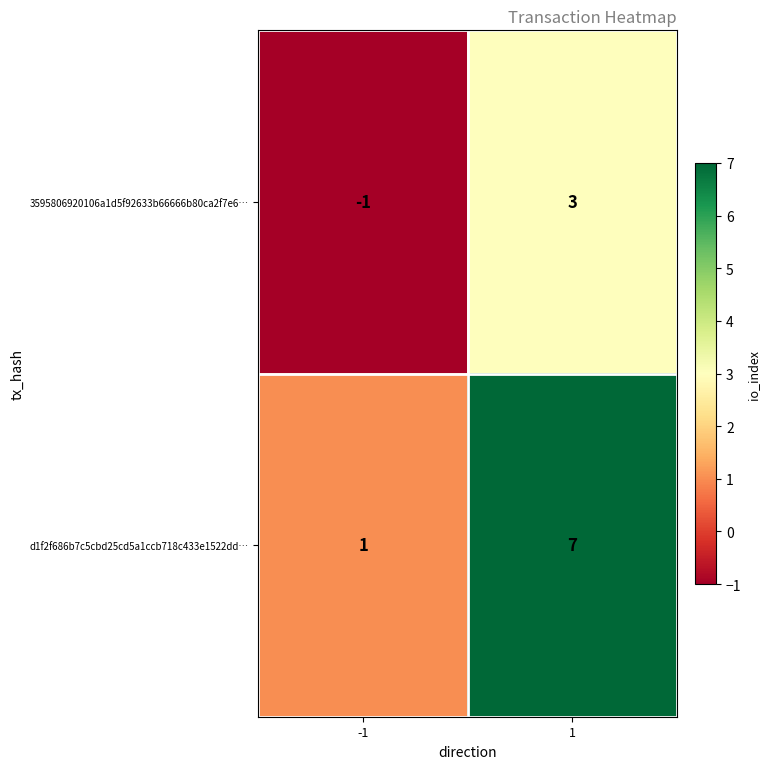

Reading left to right, what are all the values shown in this chart?

3595806920106a1d5f92633b66666b80ca2f7e6…: -1	3
d1f2f686b7c5cbd25cd5a1ccb718c433e1522dd…: 1	7